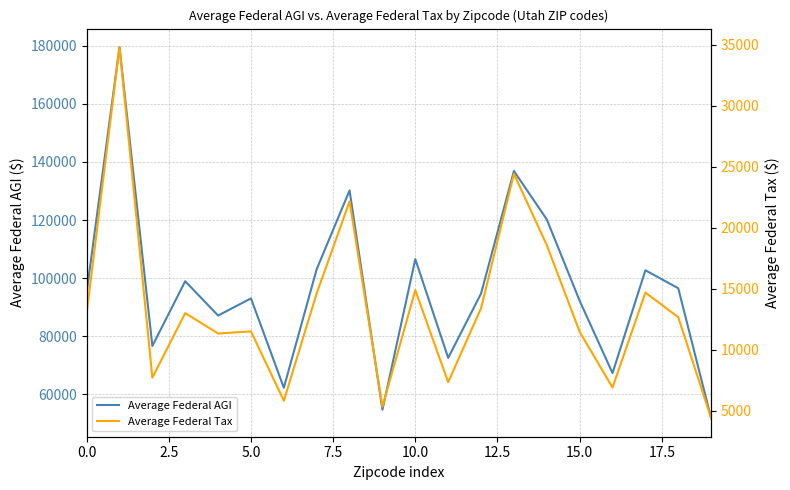

What is the spread (max minus min) of values at 17?

88002.6